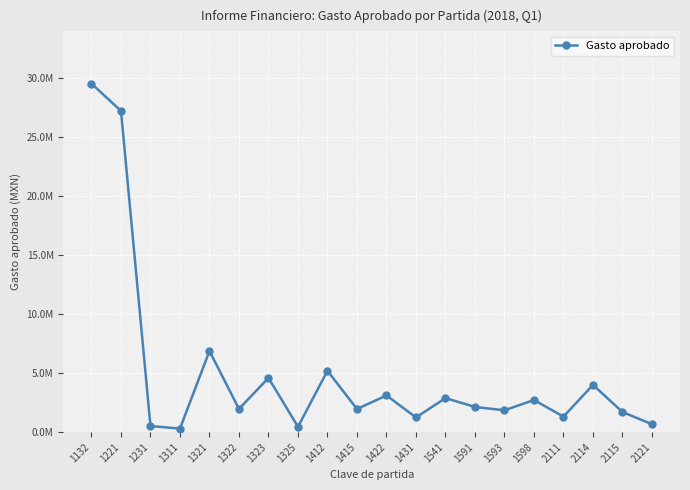

True or false: there are more than 2 points higher than both neighbors.

True